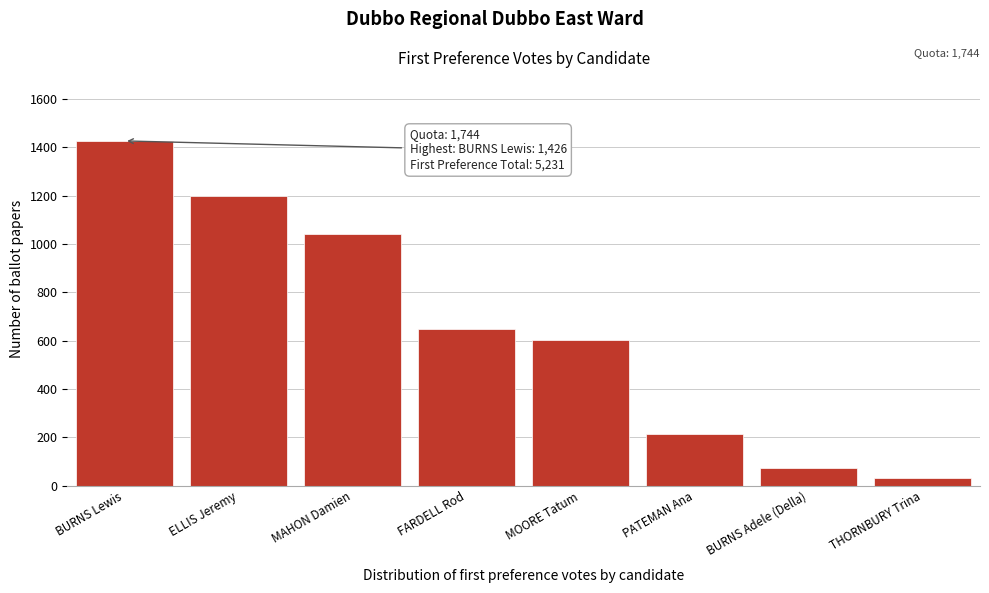

Reading left to right, what are all the values shown in this chart?

BURNS Lewis=1426	ELLIS Jeremy=1199	MAHON Damien=1041	FARDELL Rod=648	MOORE Tatum=601	PATEMAN Ana=212	BURNS Adele (Della)=72	THORNBURY Trina=32